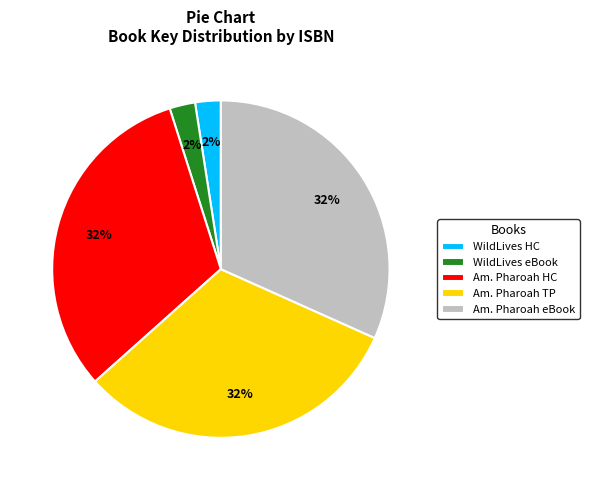

Is there a majority slice in this chart?

No